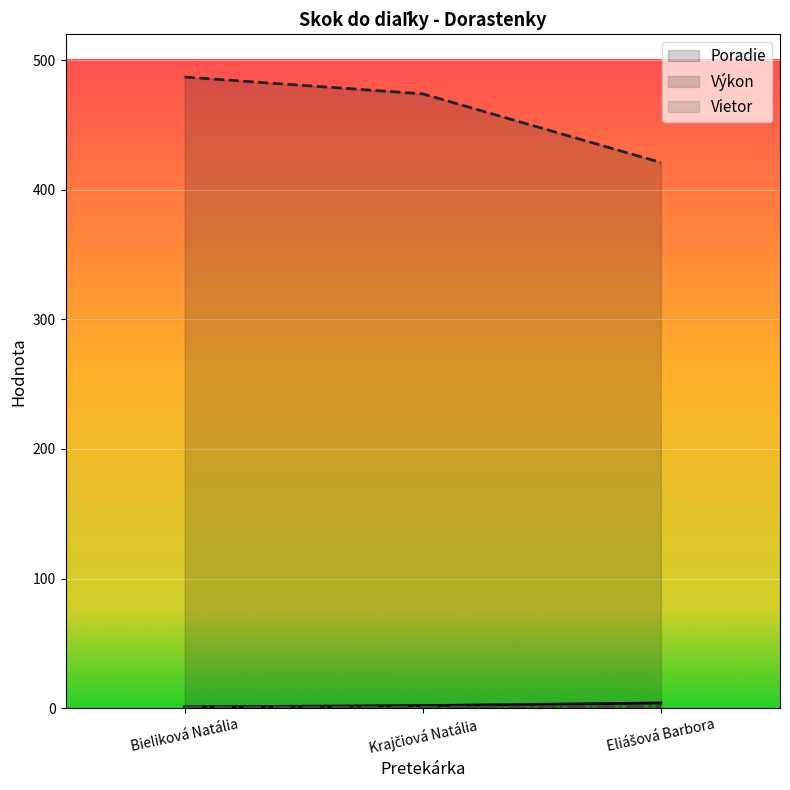

At which label is Poradie closest to 2?

Krajčiová Natália